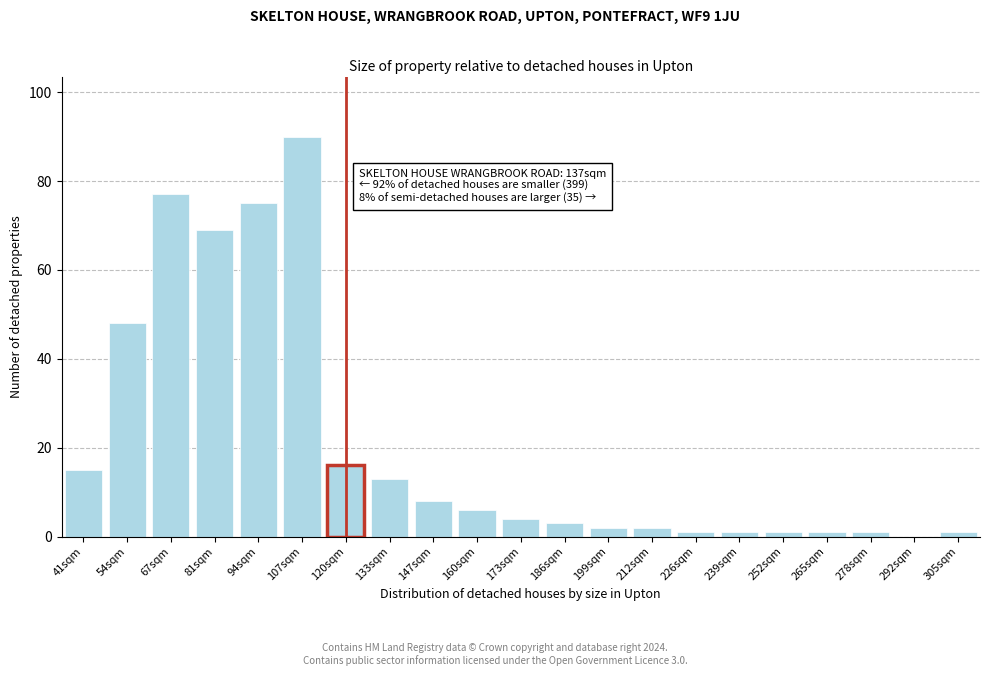

Reading left to right, what are all the values shown in this chart?

41sqm=15	54sqm=48	67sqm=77	81sqm=69	94sqm=75	107sqm=90	120sqm=16	133sqm=13	147sqm=8	160sqm=6	173sqm=4	186sqm=3	199sqm=2	212sqm=2	226sqm=1	239sqm=1	252sqm=1	265sqm=1	278sqm=1	292sqm=0	305sqm=1